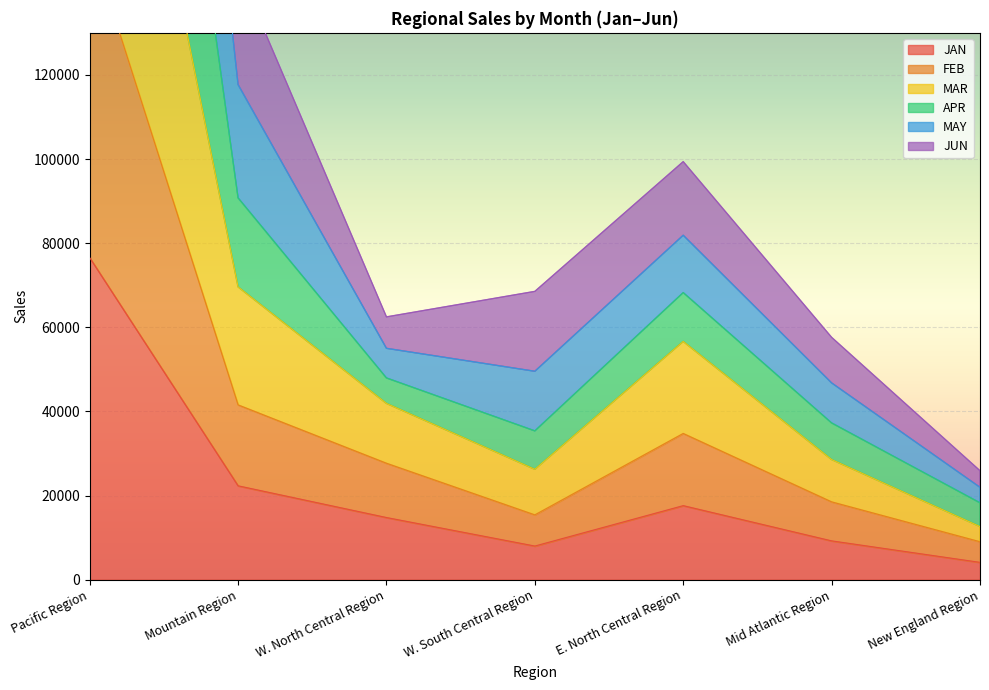

What is the highest value of the JAN series?

76548.8